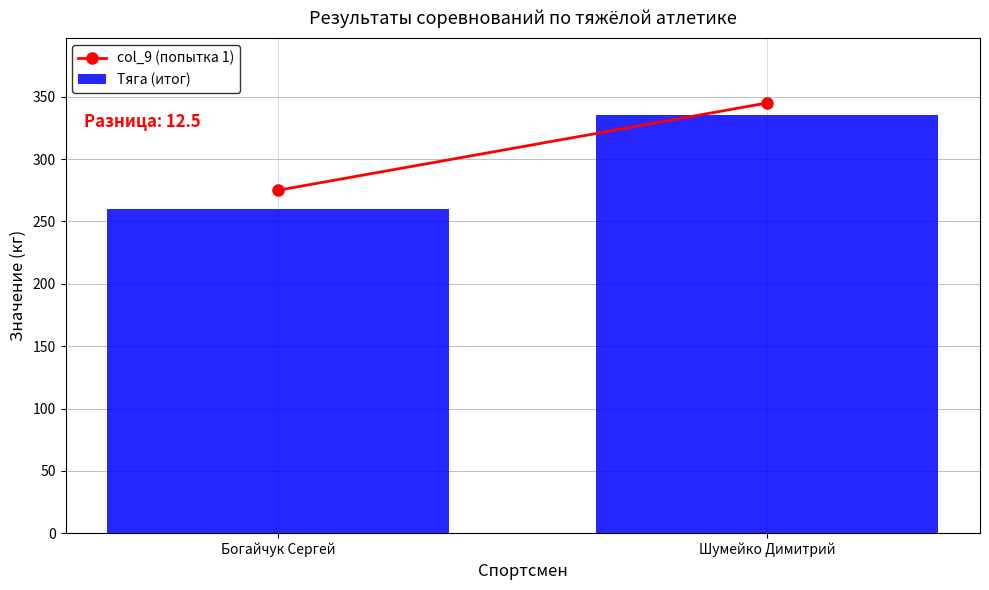

Between Шумейко Димитрий and Богайчук Сергей, which is larger?

Шумейко Димитрий